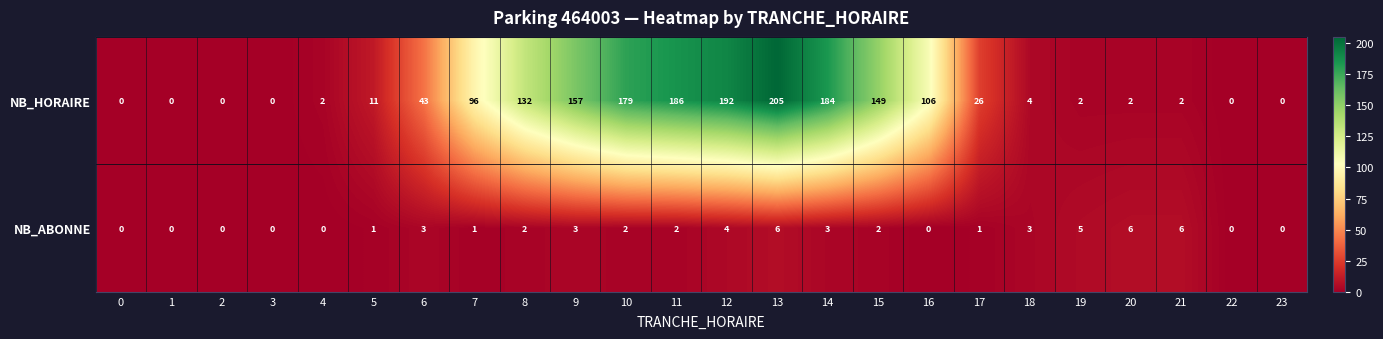

What is the difference between the maximum and second lowest values in the NB_ABONNE series?

6